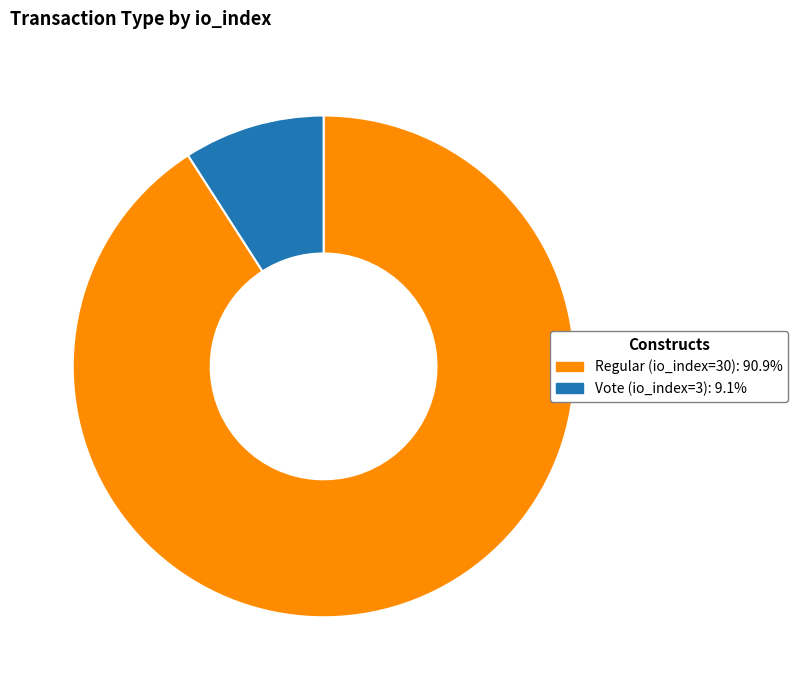

How many segments does this pie chart have?

2